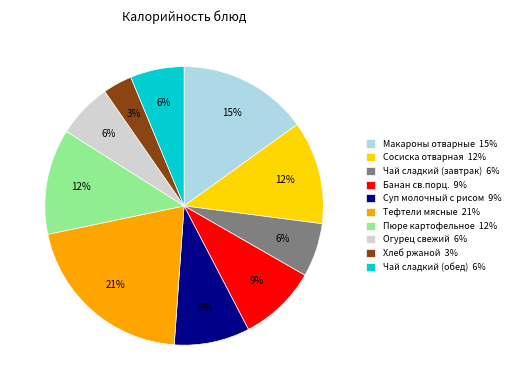

Between Хлеб ржаной 3% and Огурец свежий 6%, which is larger?

Огурец свежий 6%